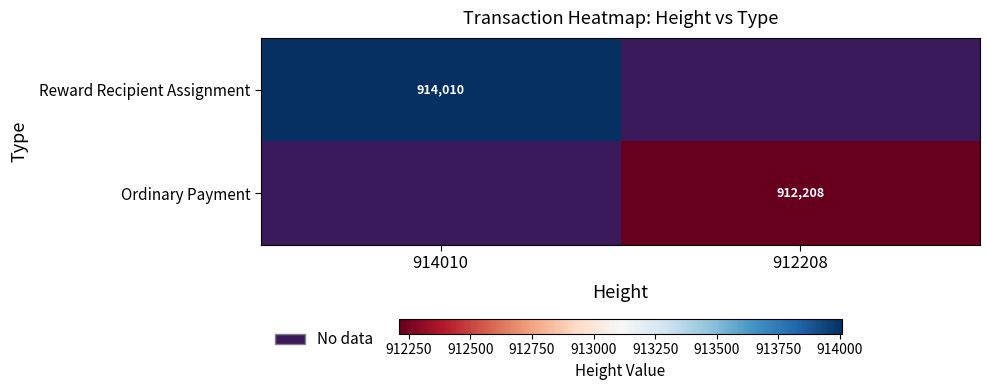

True or false: Ordinary Payment has a value of 1530308 at 912208.

False